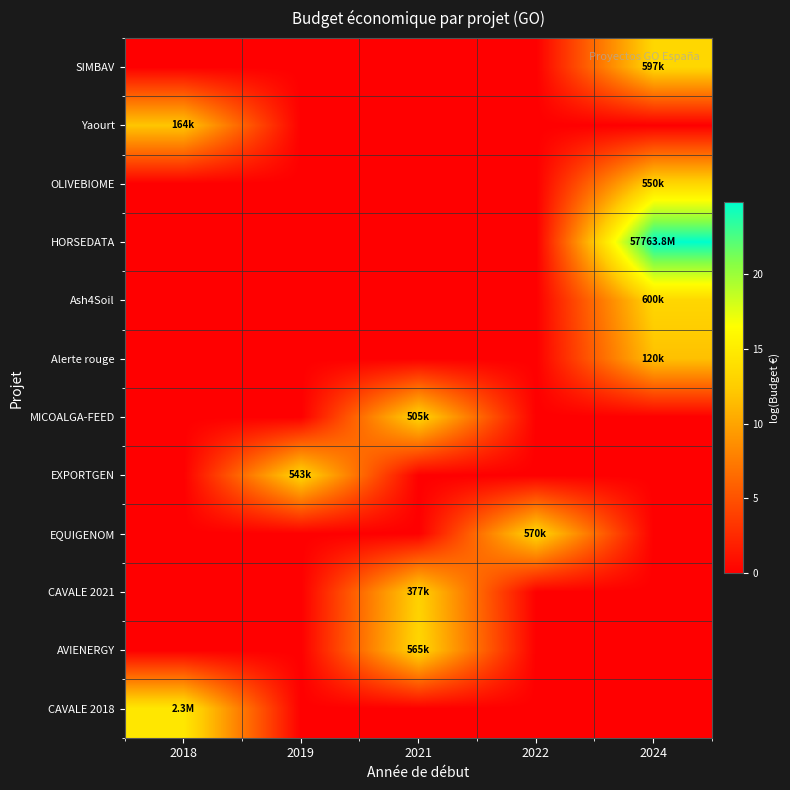

Reading left to right, what are all the values shown in this chart?

SIMBAV: 2018=0.0	2019=0.0	2021=0.0	2022=0.0	2024=13.3
Yaourt: 2018=12.0	2019=0.0	2021=0.0	2022=0.0	2024=0.0
OLIVEBIOME: 2018=0.0	2019=0.0	2021=0.0	2022=0.0	2024=13.2
HORSEDATA: 2018=0.0	2019=0.0	2021=0.0	2022=0.0	2024=24.8
Ash4Soil: 2018=0.0	2019=0.0	2021=0.0	2022=0.0	2024=13.3
Alerte rouge: 2018=0.0	2019=0.0	2021=0.0	2022=0.0	2024=11.7
MICOALGA-FEED: 2018=0.0	2019=0.0	2021=13.1	2022=0.0	2024=0.0
EXPORTGEN: 2018=0.0	2019=13.2	2021=0.0	2022=0.0	2024=0.0
EQUIGENOM: 2018=0.0	2019=0.0	2021=0.0	2022=13.3	2024=0.0
CAVALE 2021: 2018=0.0	2019=0.0	2021=12.8	2022=0.0	2024=0.0
AVIENERGY: 2018=0.0	2019=0.0	2021=13.2	2022=0.0	2024=0.0
CAVALE 2018: 2018=14.7	2019=0.0	2021=0.0	2022=0.0	2024=0.0